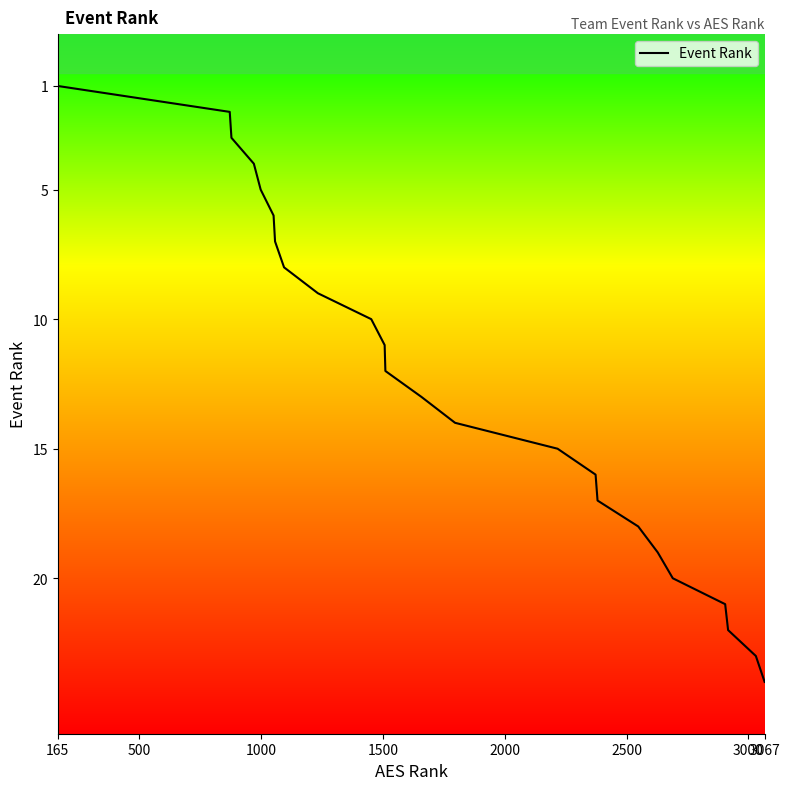

What is the maximum value shown in the chart?

24